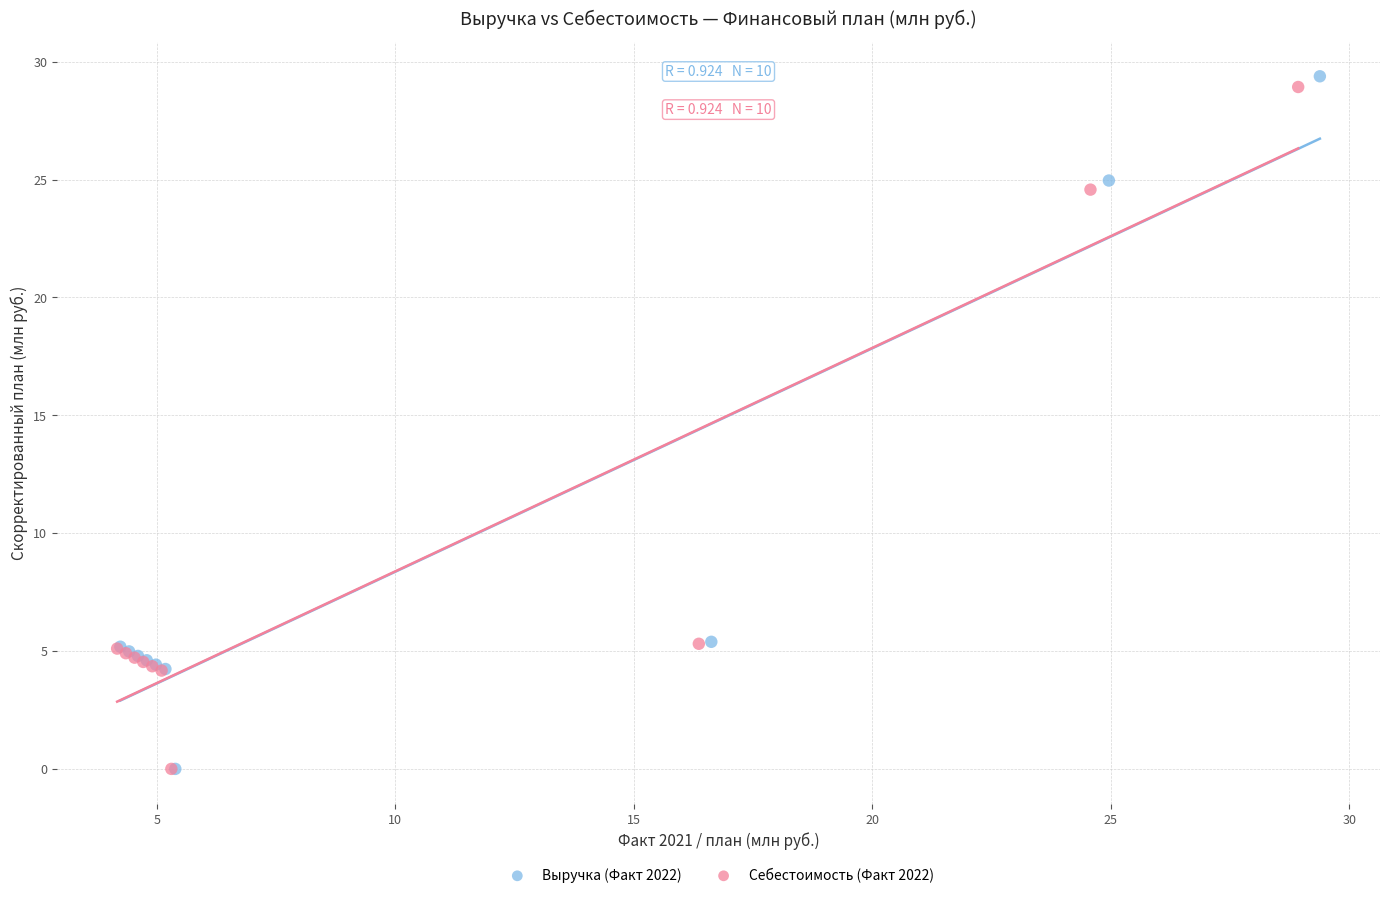

Which series has the largest Y range (max minus min)?

Выручка (Факт 2022)